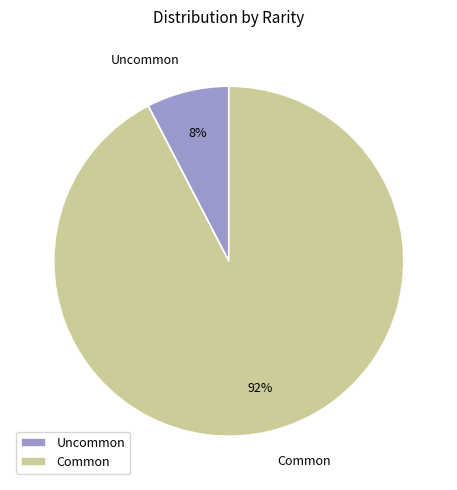

Is it true that Uncommon is 1% of the pie?

False